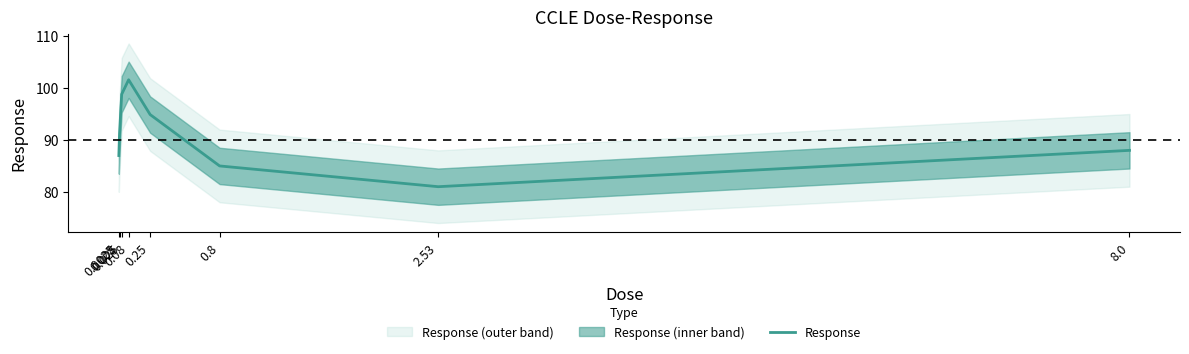

Rank the categories by value from lowest to highest.

2.53, 0.8, 0.0025, 8.0, 0.008, 0.25, 0.025, 0.08